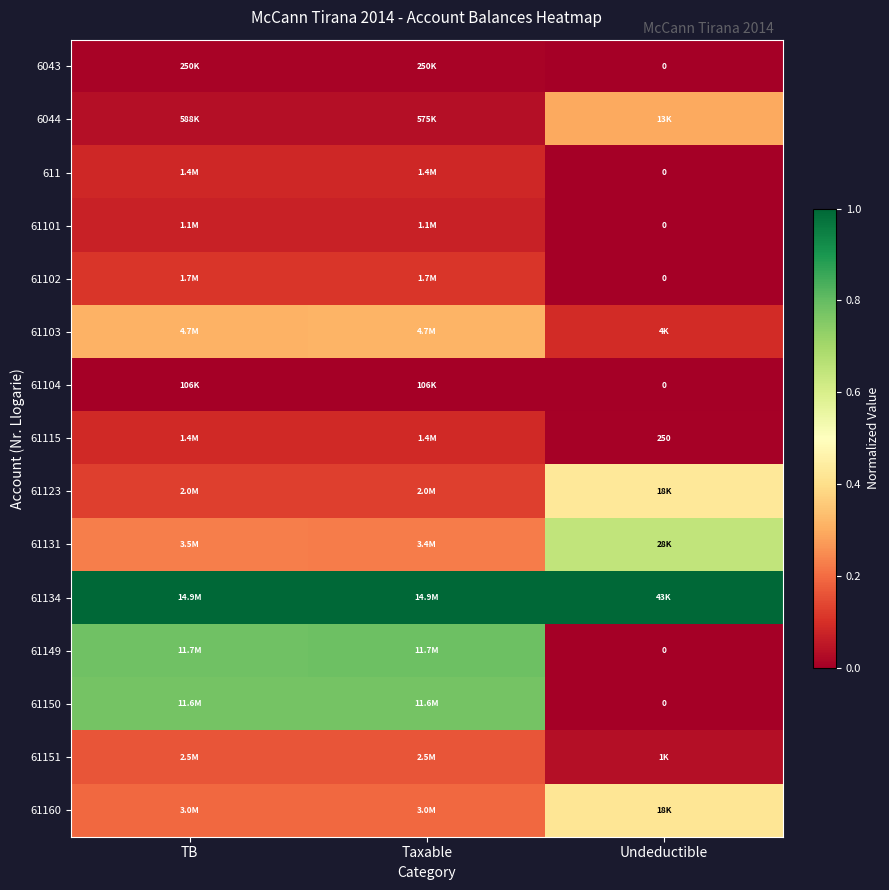

Which series changed the most between Taxable and Undeductible?

61149